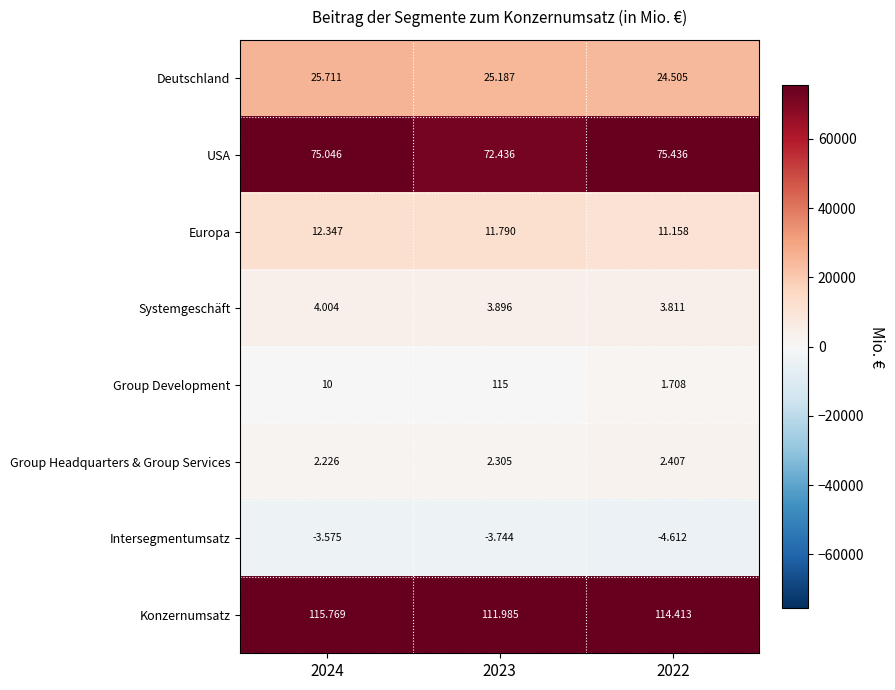

Between 2024 and 2023, which series saw the biggest shift?

Konzernumsatz